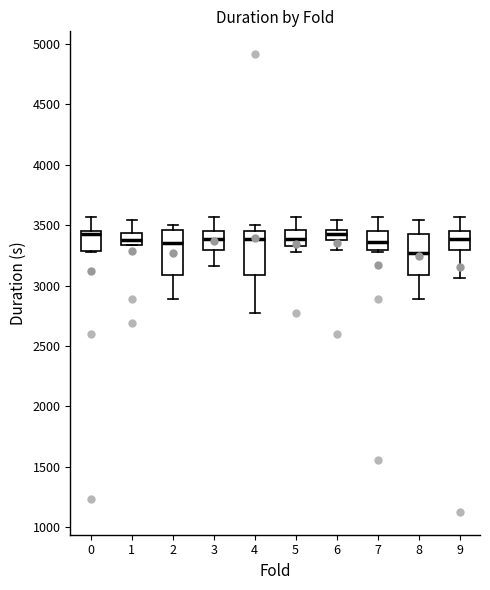

Reading left to right, transcribe this box plot: for each box, give where its median line is, the range the box spans, and where its two whiskers end, as read against the y-axis. The values are not printed on the chart, so give them approximately, as read against the axis.

0: median 3450 (just below the box's upper edge), box 3300 to 3450, whiskers 3300 to 3550
1: median 3400, box 3350 to 3450, whiskers 3350 to 3550
2: median 3350, box 3100 to 3450, whiskers 2900 to 3500
3: median 3400, box 3300 to 3450, whiskers 3150 to 3550
4: median 3400, box 3100 to 3450, whiskers 2750 to 3500
5: median 3400, box 3300 to 3450, whiskers 3300 (just below the box's lower edge) to 3550
6: median 3450 (inside the box), box 3400 to 3450, whiskers 3300 to 3550
7: median 3350, box 3300 to 3450, whiskers 3300 to 3550
8: median 3250, box 3100 to 3400, whiskers 2900 to 3550
9: median 3400, box 3300 to 3450, whiskers 3050 to 3550